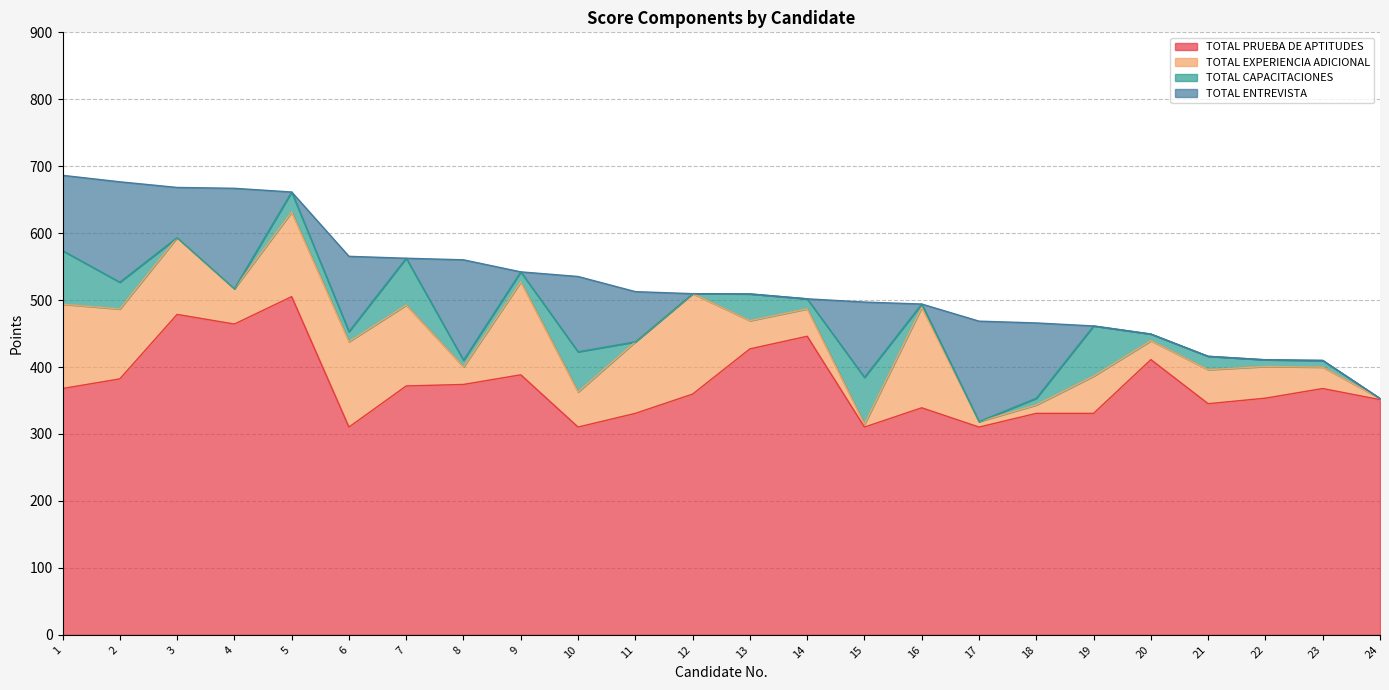

How many lines are shown in the chart?

4